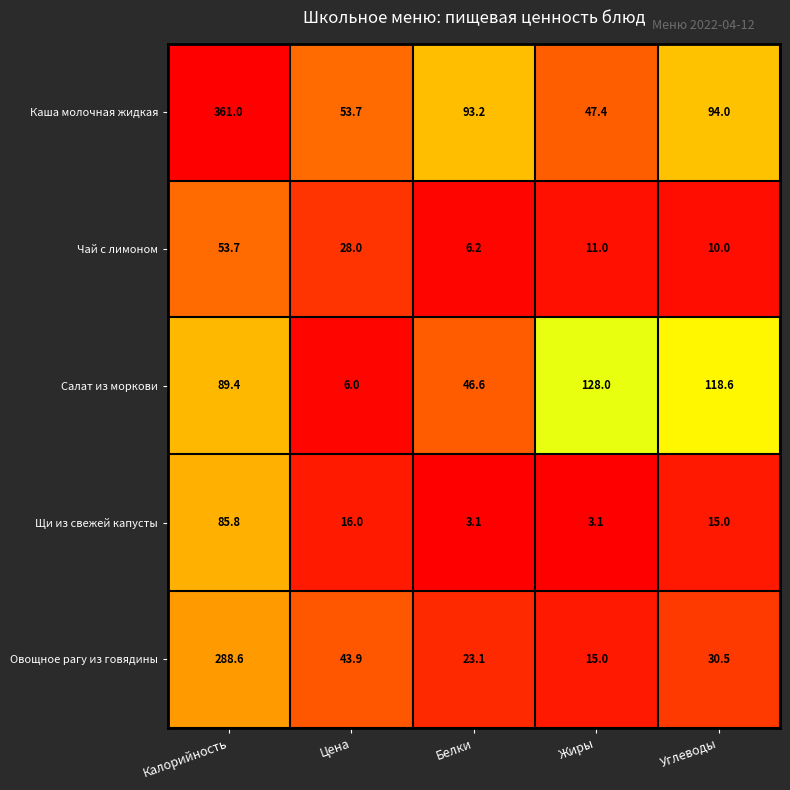

How many distinct data groups are displayed?

5